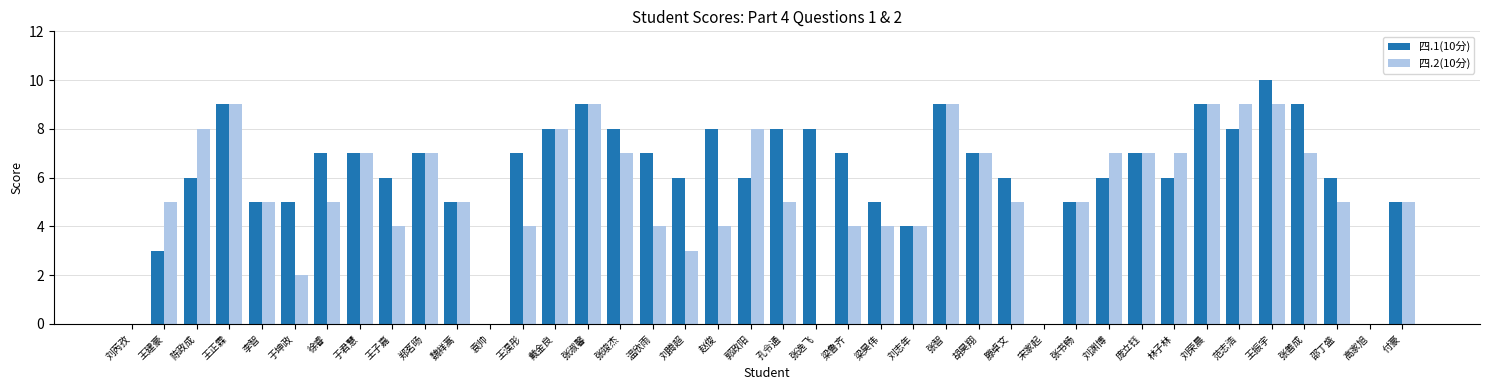

What is the total value across all series at 张智?

18